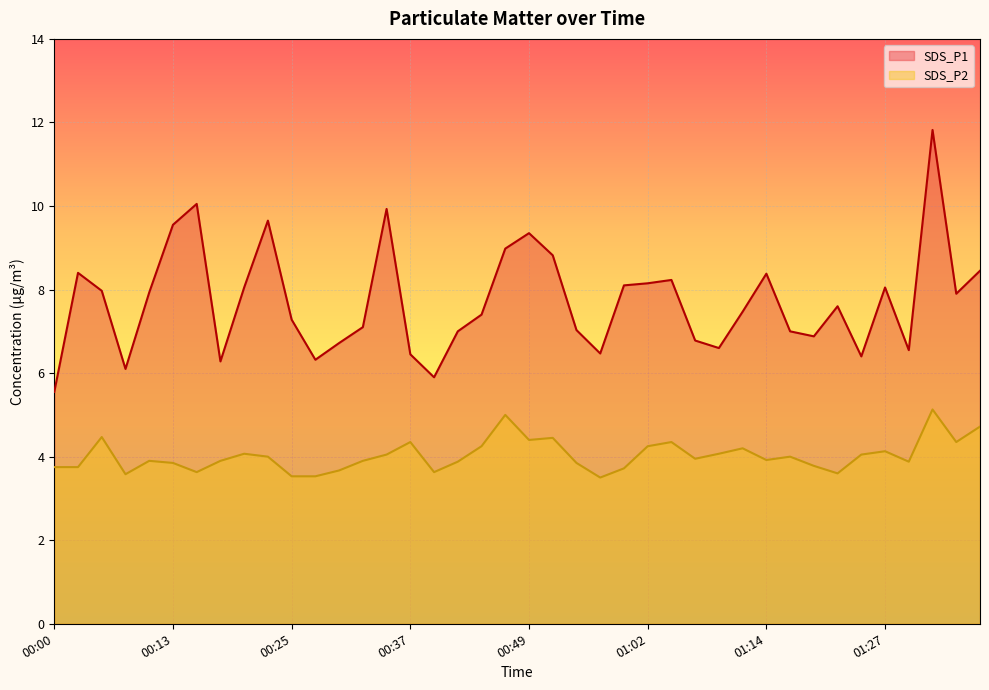

The SDS_P1 series shows 15.4 at 00:22. True or false?

False